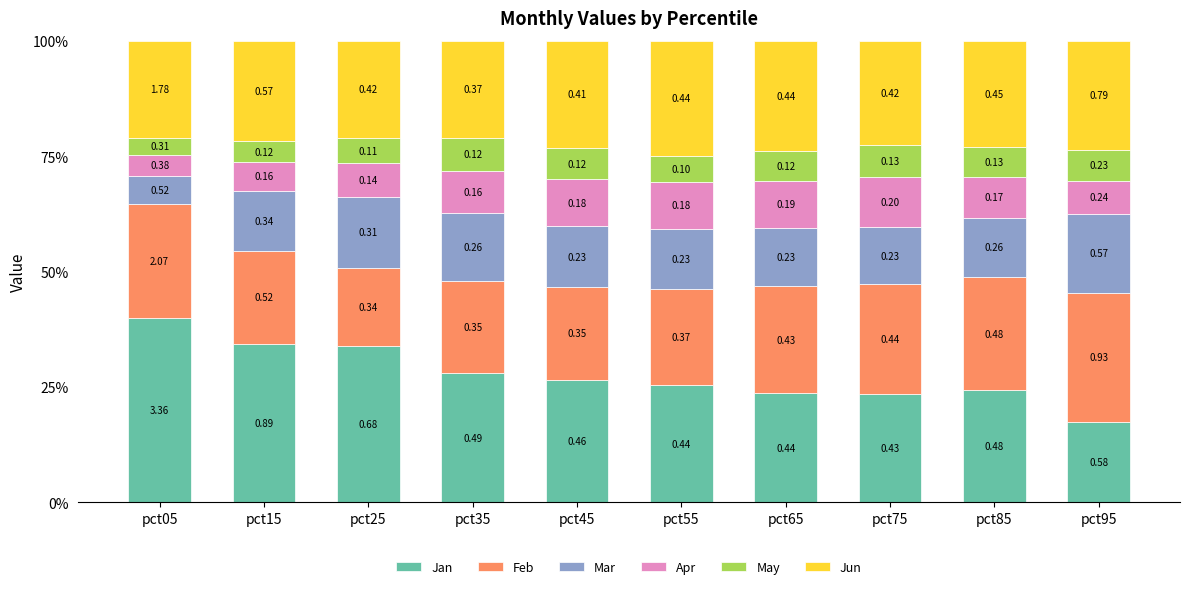

What are all the series names shown in the legend?

Jan, Feb, Mar, Apr, May, Jun